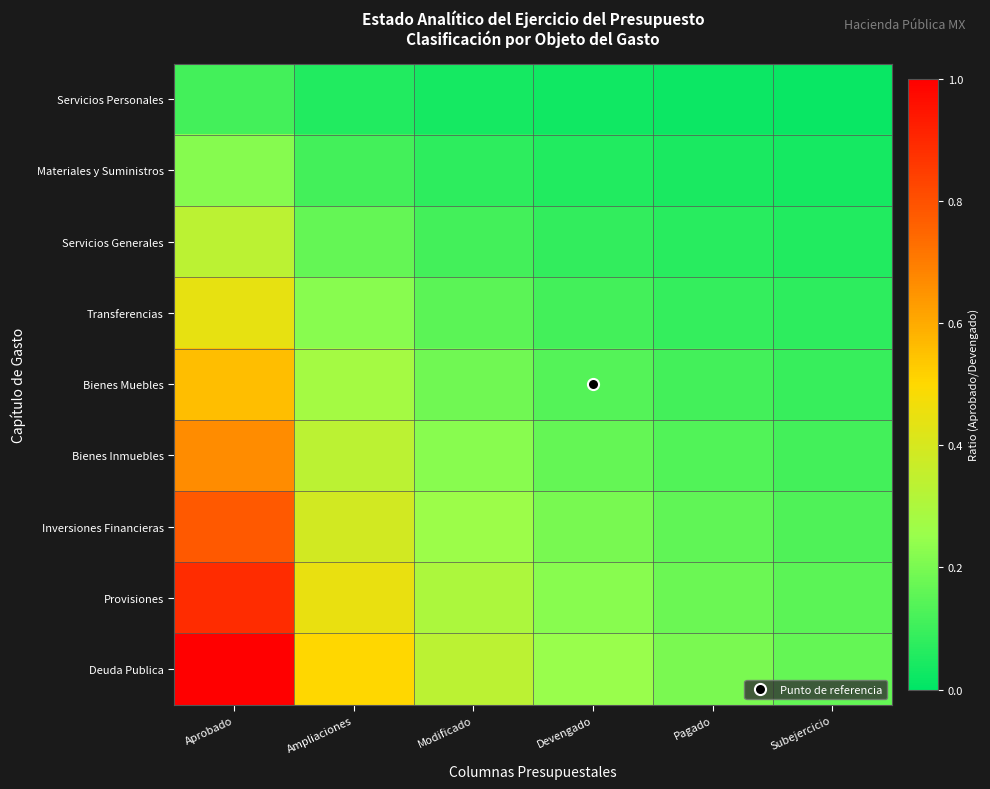

What is the spread (max minus min) of values at Ampliaciones?

0.4